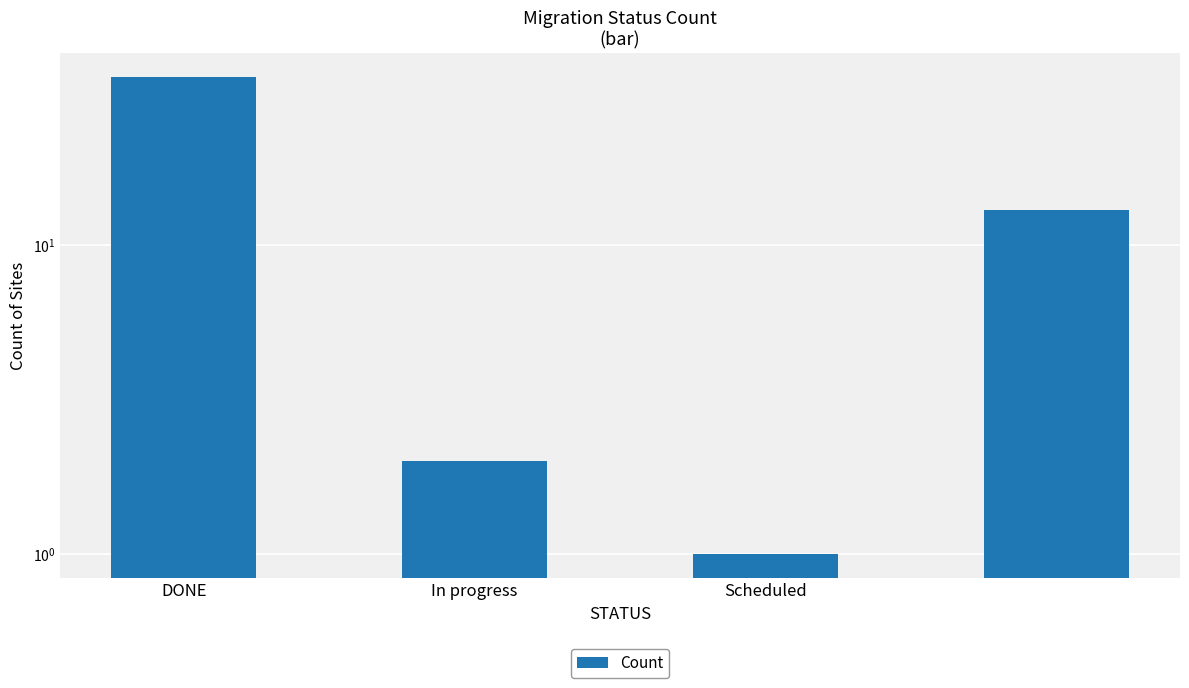

List the labels in order of value, smallest first.

Scheduled, In progress, 3, DONE